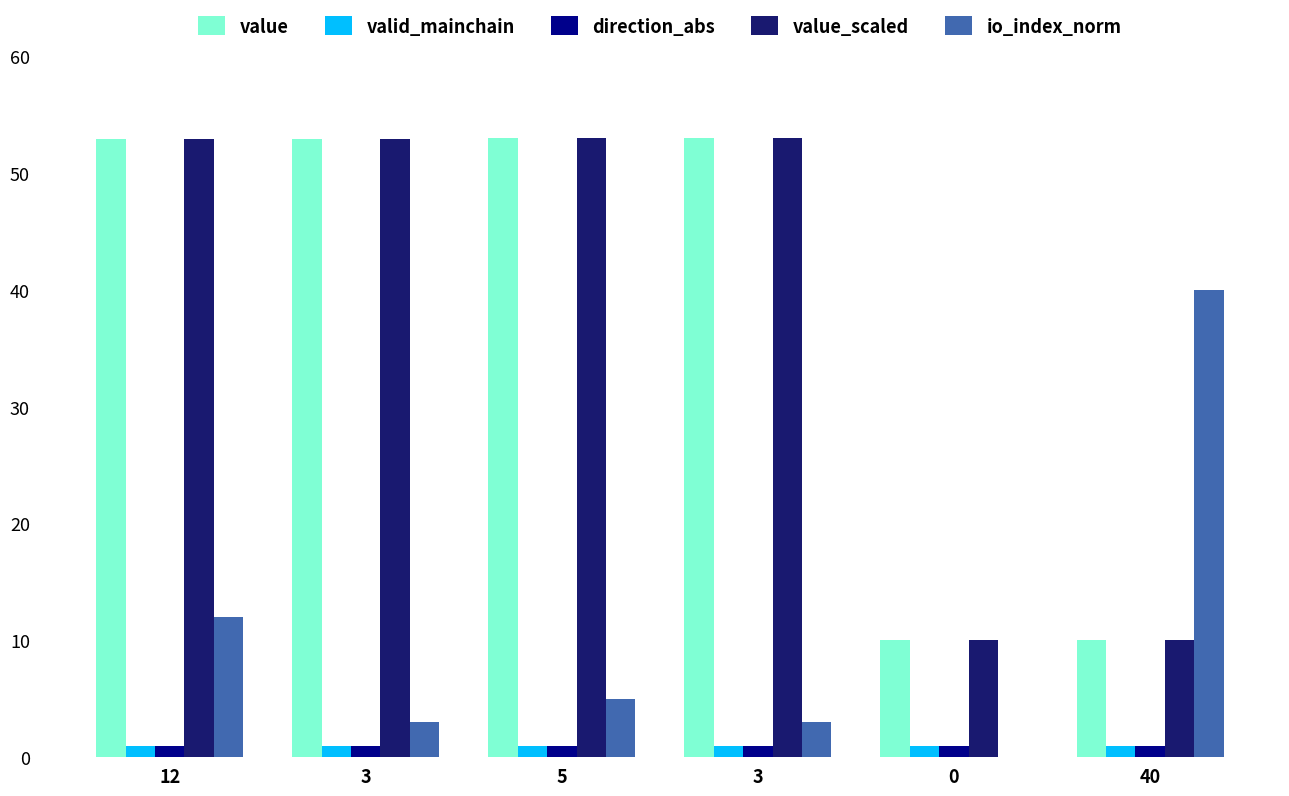

Is it true that valid_mainchain equals 0.7 at 40?

False